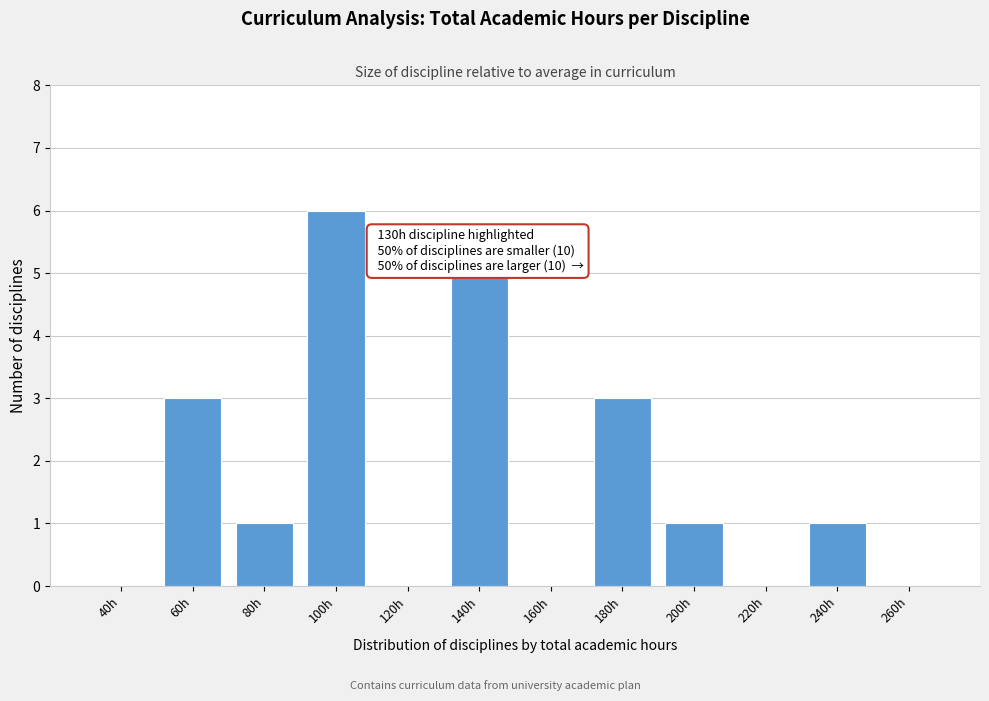

Reading left to right, extract all data points from this chart.

40h=0	60h=3	80h=1	100h=6	120h=0	140h=5	160h=0	180h=3	200h=1	220h=0	240h=1	260h=0